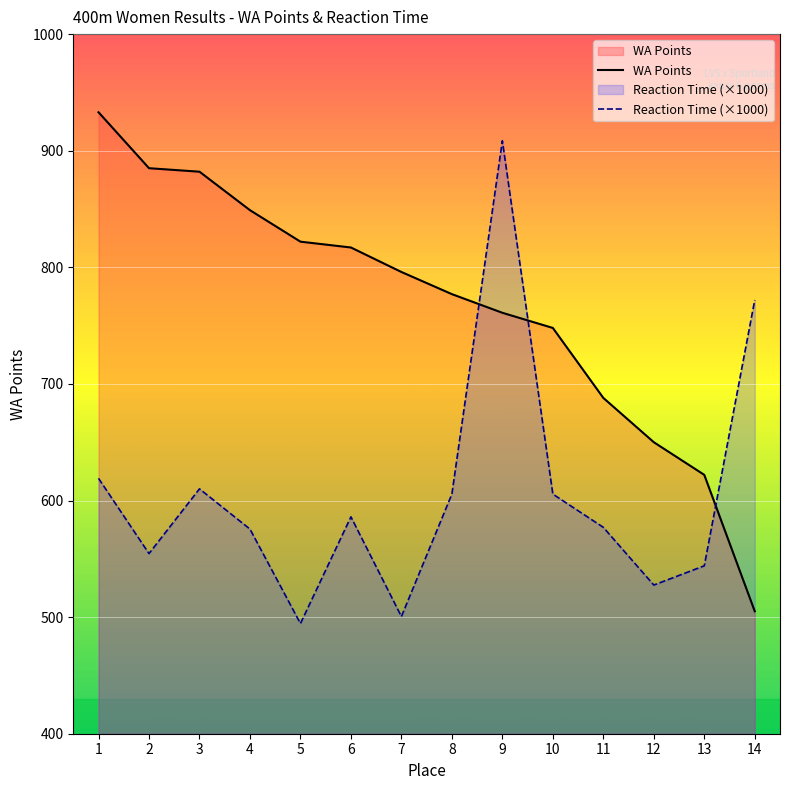

True or false: WA Points has more than 2 interior local peaks.

False